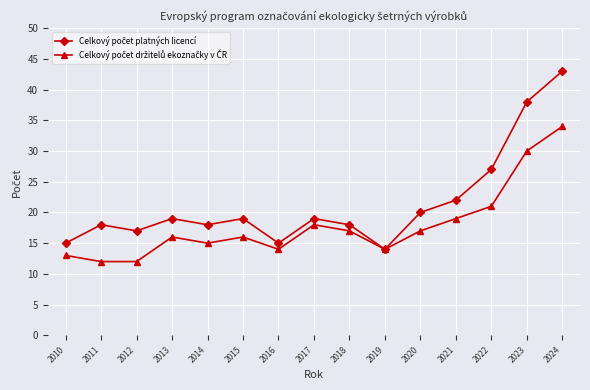

At which category does the chart reach its peak across all series?

2024